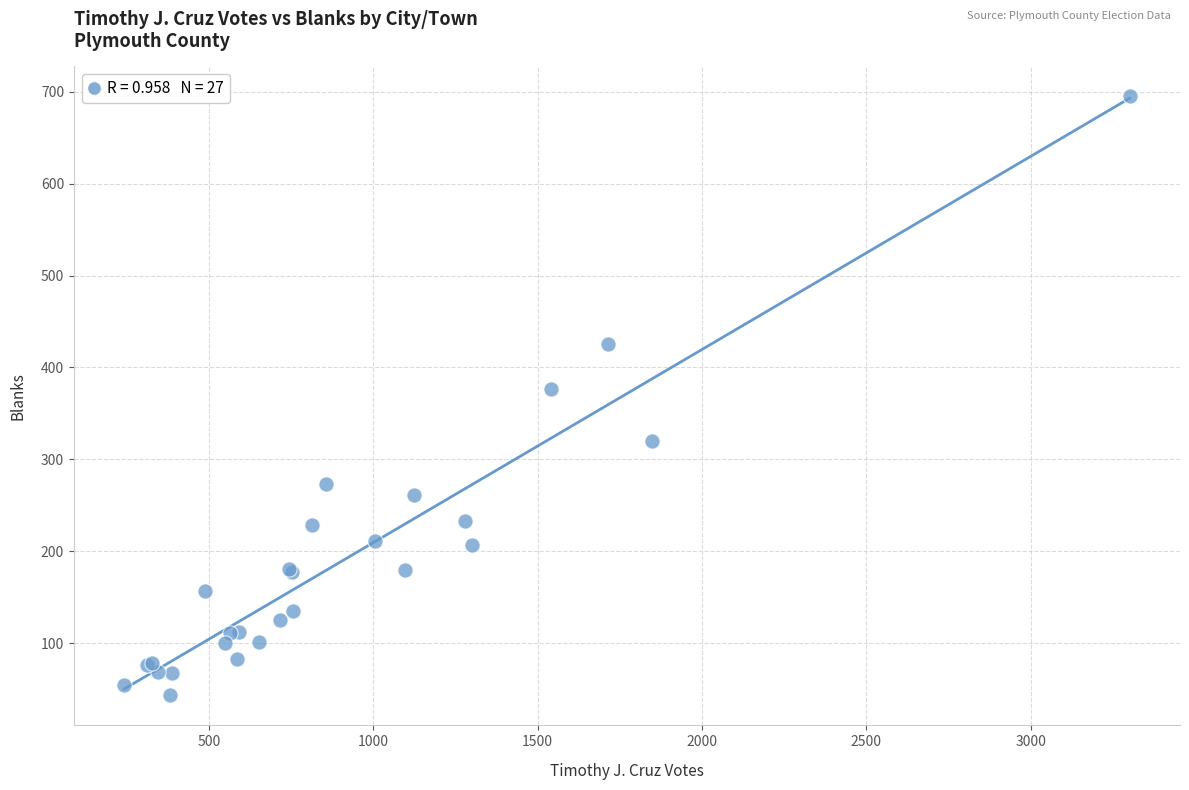

What Y value in the scatter plot is closest to 369?

377